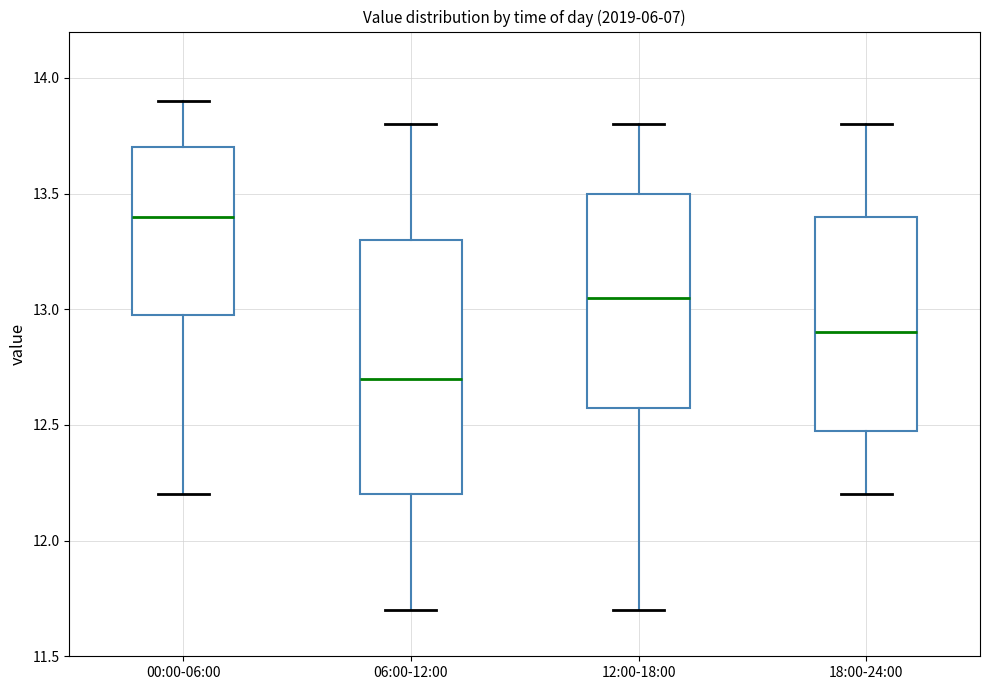

Comparing the boxes themselves (not the whiskers), which one is the tallest?

06:00-12:00